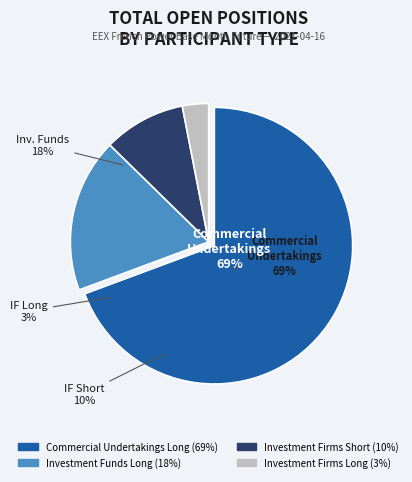

What is the majority slice?

Commercial Undertakings Long